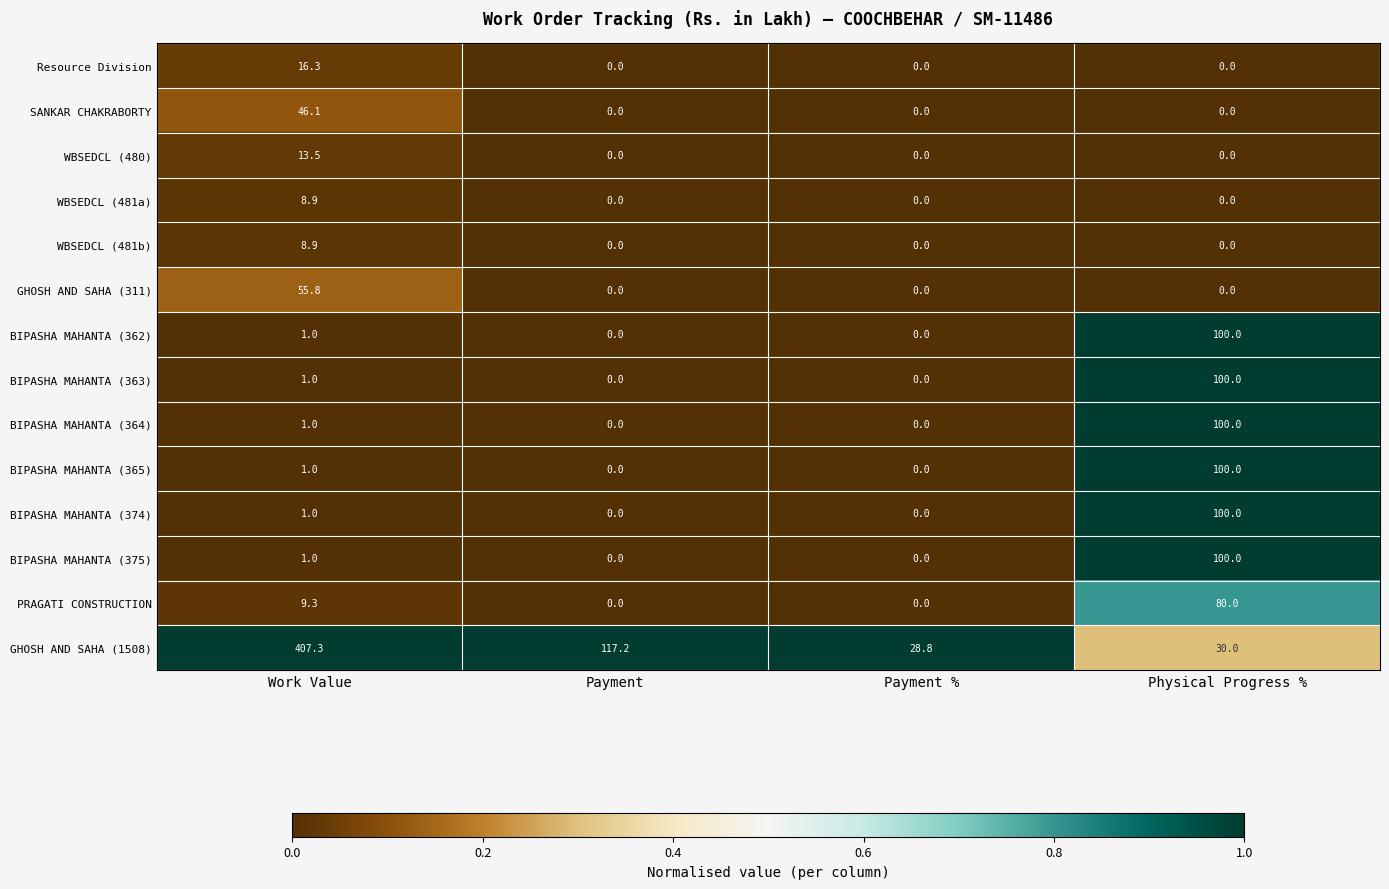

What is the difference between the maximum and second lowest values in the GHOSH AND SAHA (311) series?

55.8